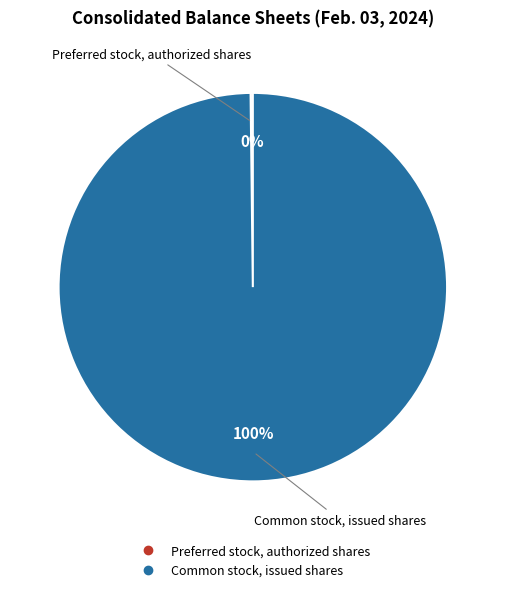

Does any single category account for the majority?

Yes